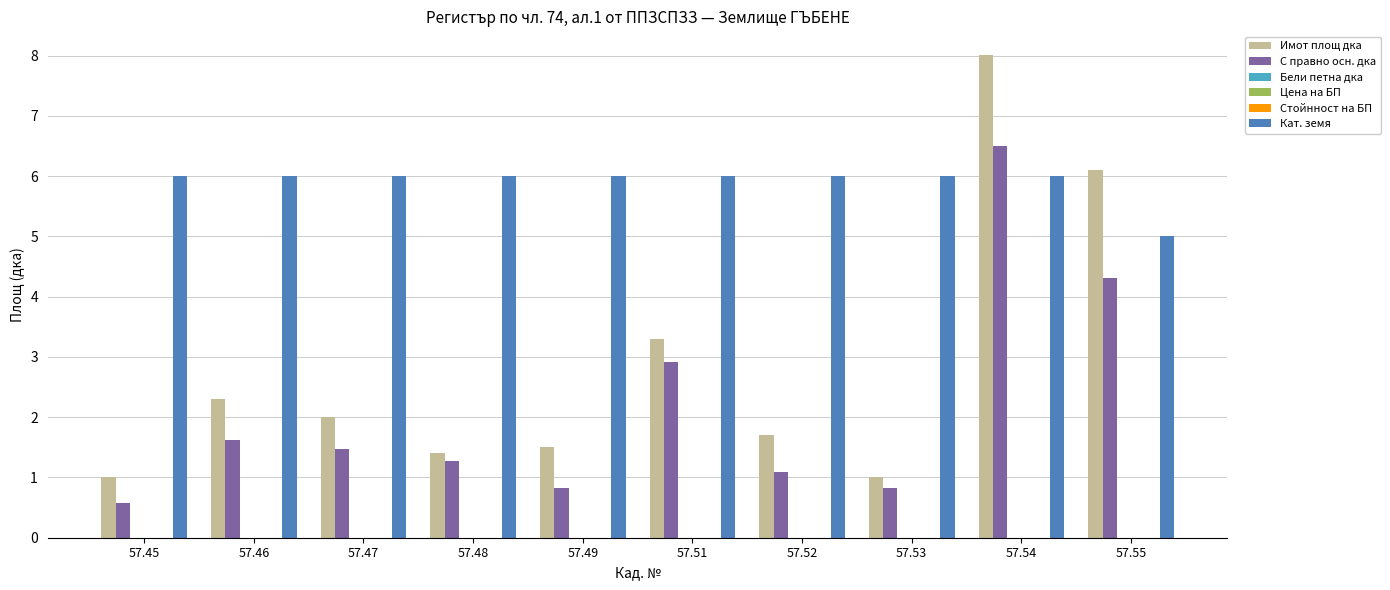

Rank the series at 57.46 from lowest to highest value.

Бели петна дка, Цена на БП, Стойнност на БП, С правно осн. дка, Имот площ дка, Кат. земя